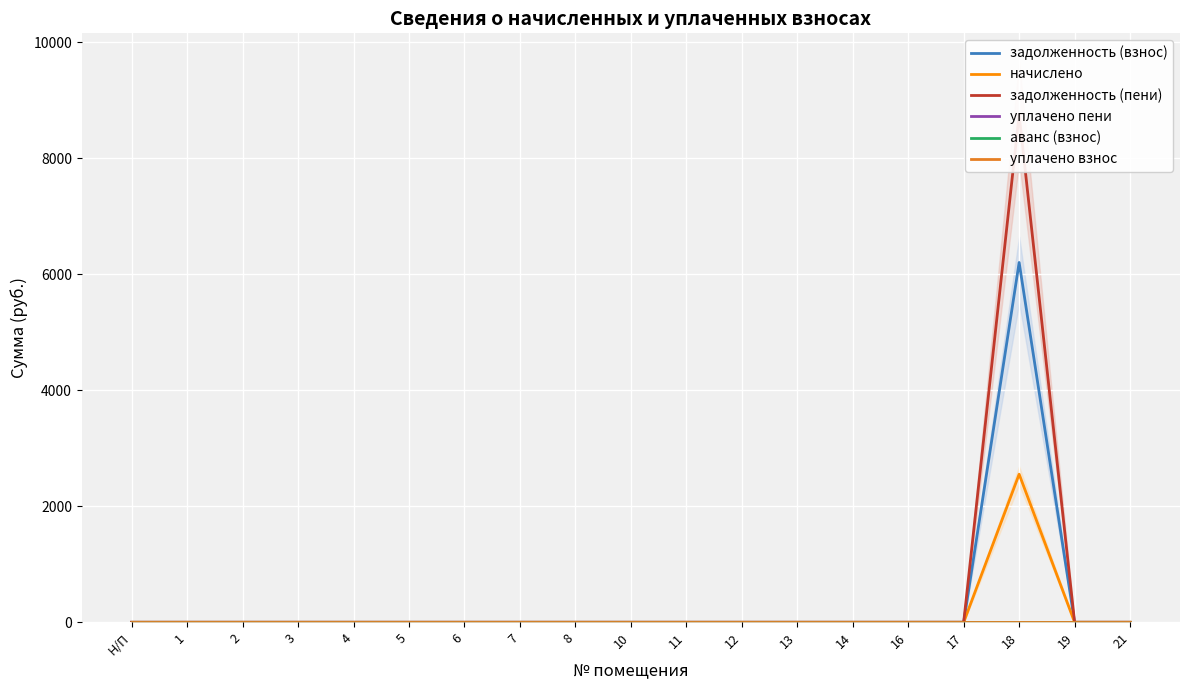

At which label is уплачено пени closest to 0?

Н/П